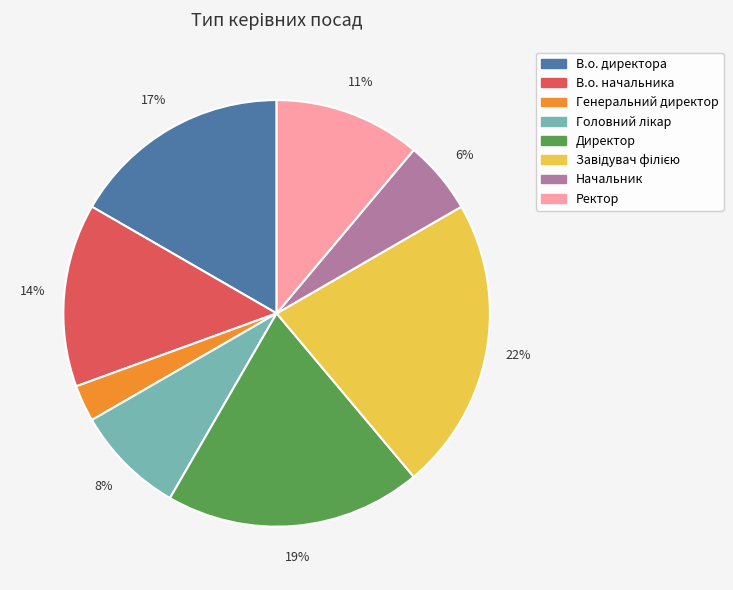

Do В.о. начальника and Генеральний директор together represent more than half of the pie?

No